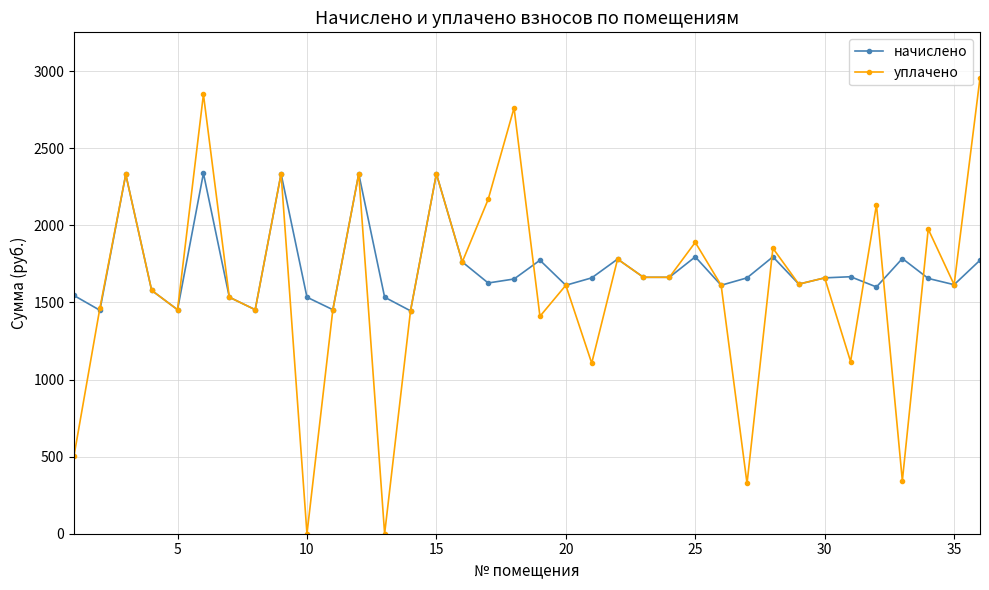

What is the value of the уплачено point at the 22nd from the left?

1780.8